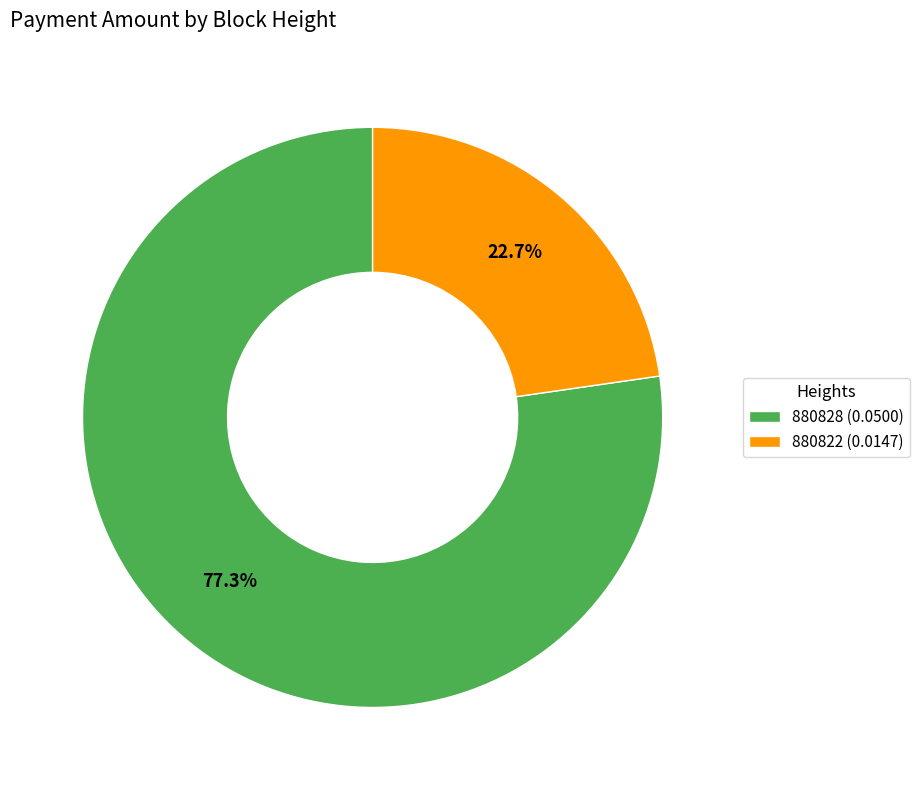

To the nearest percent, what is the combined percentage of 880828 and 880822?

100%